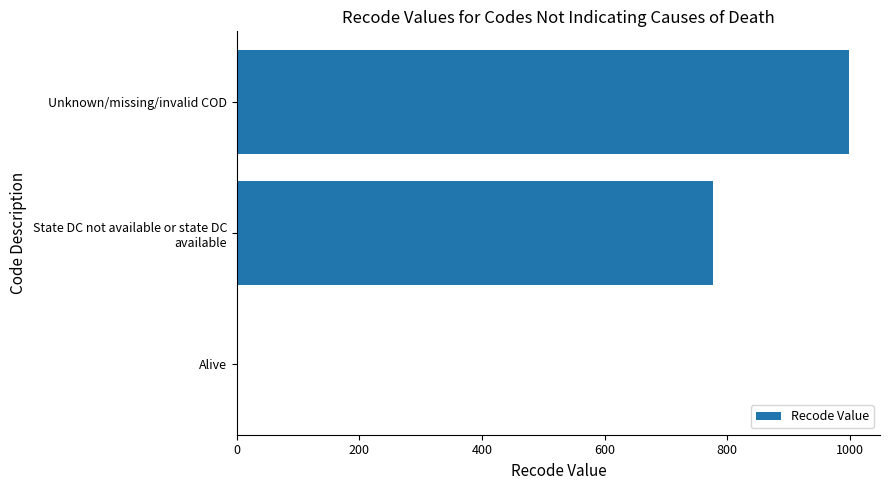

The value at Unknown/missing/invalid COD is 999. True or false?

True